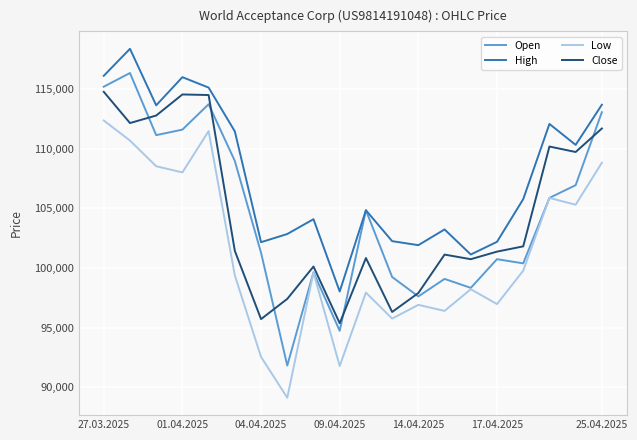

True or false: Low has more than 1 interior local peaks.

True